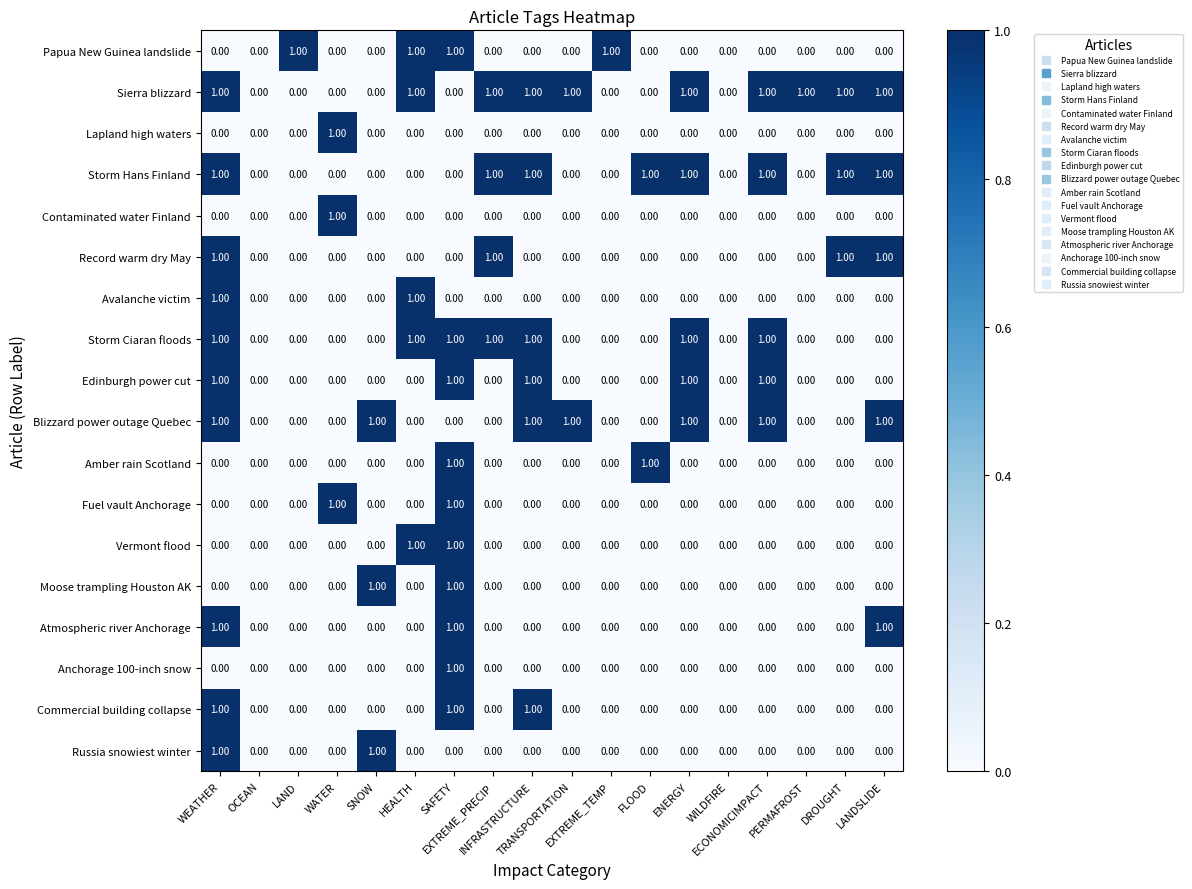

Reading right to left, list all the values displayed in this chart.

Papua New Guinea landslide: LANDSLIDE=0	DROUGHT=0	PERMAFROST=0	ECONOMICIMPACT=0	WILDFIRE=0	ENERGY=0	FLOOD=0	EXTREME_TEMP=1	TRANSPORTATION=0	INFRASTRUCTURE=0	EXTREME_PRECIP=0	SAFETY=1	HEALTH=1	SNOW=0	WATER=0	LAND=1	OCEAN=0	WEATHER=0
Sierra blizzard: LANDSLIDE=1	DROUGHT=1	PERMAFROST=1	ECONOMICIMPACT=1	WILDFIRE=0	ENERGY=1	FLOOD=0	EXTREME_TEMP=0	TRANSPORTATION=1	INFRASTRUCTURE=1	EXTREME_PRECIP=1	SAFETY=0	HEALTH=1	SNOW=0	WATER=0	LAND=0	OCEAN=0	WEATHER=1
Lapland high waters: LANDSLIDE=0	DROUGHT=0	PERMAFROST=0	ECONOMICIMPACT=0	WILDFIRE=0	ENERGY=0	FLOOD=0	EXTREME_TEMP=0	TRANSPORTATION=0	INFRASTRUCTURE=0	EXTREME_PRECIP=0	SAFETY=0	HEALTH=0	SNOW=0	WATER=1	LAND=0	OCEAN=0	WEATHER=0
Storm Hans Finland: LANDSLIDE=1	DROUGHT=1	PERMAFROST=0	ECONOMICIMPACT=1	WILDFIRE=0	ENERGY=1	FLOOD=1	EXTREME_TEMP=0	TRANSPORTATION=0	INFRASTRUCTURE=1	EXTREME_PRECIP=1	SAFETY=0	HEALTH=0	SNOW=0	WATER=0	LAND=0	OCEAN=0	WEATHER=1
Contaminated water Finland: LANDSLIDE=0	DROUGHT=0	PERMAFROST=0	ECONOMICIMPACT=0	WILDFIRE=0	ENERGY=0	FLOOD=0	EXTREME_TEMP=0	TRANSPORTATION=0	INFRASTRUCTURE=0	EXTREME_PRECIP=0	SAFETY=0	HEALTH=0	SNOW=0	WATER=1	LAND=0	OCEAN=0	WEATHER=0
Record warm dry May: LANDSLIDE=1	DROUGHT=1	PERMAFROST=0	ECONOMICIMPACT=0	WILDFIRE=0	ENERGY=0	FLOOD=0	EXTREME_TEMP=0	TRANSPORTATION=0	INFRASTRUCTURE=0	EXTREME_PRECIP=1	SAFETY=0	HEALTH=0	SNOW=0	WATER=0	LAND=0	OCEAN=0	WEATHER=1
Avalanche victim: LANDSLIDE=0	DROUGHT=0	PERMAFROST=0	ECONOMICIMPACT=0	WILDFIRE=0	ENERGY=0	FLOOD=0	EXTREME_TEMP=0	TRANSPORTATION=0	INFRASTRUCTURE=0	EXTREME_PRECIP=0	SAFETY=0	HEALTH=1	SNOW=0	WATER=0	LAND=0	OCEAN=0	WEATHER=1
Storm Ciaran floods: LANDSLIDE=0	DROUGHT=0	PERMAFROST=0	ECONOMICIMPACT=1	WILDFIRE=0	ENERGY=1	FLOOD=0	EXTREME_TEMP=0	TRANSPORTATION=0	INFRASTRUCTURE=1	EXTREME_PRECIP=1	SAFETY=1	HEALTH=1	SNOW=0	WATER=0	LAND=0	OCEAN=0	WEATHER=1
Edinburgh power cut: LANDSLIDE=0	DROUGHT=0	PERMAFROST=0	ECONOMICIMPACT=1	WILDFIRE=0	ENERGY=1	FLOOD=0	EXTREME_TEMP=0	TRANSPORTATION=0	INFRASTRUCTURE=1	EXTREME_PRECIP=0	SAFETY=1	HEALTH=0	SNOW=0	WATER=0	LAND=0	OCEAN=0	WEATHER=1
Blizzard power outage Quebec: LANDSLIDE=1	DROUGHT=0	PERMAFROST=0	ECONOMICIMPACT=1	WILDFIRE=0	ENERGY=1	FLOOD=0	EXTREME_TEMP=0	TRANSPORTATION=1	INFRASTRUCTURE=1	EXTREME_PRECIP=0	SAFETY=0	HEALTH=0	SNOW=1	WATER=0	LAND=0	OCEAN=0	WEATHER=1
Amber rain Scotland: LANDSLIDE=0	DROUGHT=0	PERMAFROST=0	ECONOMICIMPACT=0	WILDFIRE=0	ENERGY=0	FLOOD=1	EXTREME_TEMP=0	TRANSPORTATION=0	INFRASTRUCTURE=0	EXTREME_PRECIP=0	SAFETY=1	HEALTH=0	SNOW=0	WATER=0	LAND=0	OCEAN=0	WEATHER=0
Fuel vault Anchorage: LANDSLIDE=0	DROUGHT=0	PERMAFROST=0	ECONOMICIMPACT=0	WILDFIRE=0	ENERGY=0	FLOOD=0	EXTREME_TEMP=0	TRANSPORTATION=0	INFRASTRUCTURE=0	EXTREME_PRECIP=0	SAFETY=1	HEALTH=0	SNOW=0	WATER=1	LAND=0	OCEAN=0	WEATHER=0
Vermont flood: LANDSLIDE=0	DROUGHT=0	PERMAFROST=0	ECONOMICIMPACT=0	WILDFIRE=0	ENERGY=0	FLOOD=0	EXTREME_TEMP=0	TRANSPORTATION=0	INFRASTRUCTURE=0	EXTREME_PRECIP=0	SAFETY=1	HEALTH=1	SNOW=0	WATER=0	LAND=0	OCEAN=0	WEATHER=0
Moose trampling Houston AK: LANDSLIDE=0	DROUGHT=0	PERMAFROST=0	ECONOMICIMPACT=0	WILDFIRE=0	ENERGY=0	FLOOD=0	EXTREME_TEMP=0	TRANSPORTATION=0	INFRASTRUCTURE=0	EXTREME_PRECIP=0	SAFETY=1	HEALTH=0	SNOW=1	WATER=0	LAND=0	OCEAN=0	WEATHER=0
Atmospheric river Anchorage: LANDSLIDE=1	DROUGHT=0	PERMAFROST=0	ECONOMICIMPACT=0	WILDFIRE=0	ENERGY=0	FLOOD=0	EXTREME_TEMP=0	TRANSPORTATION=0	INFRASTRUCTURE=0	EXTREME_PRECIP=0	SAFETY=1	HEALTH=0	SNOW=0	WATER=0	LAND=0	OCEAN=0	WEATHER=1
Anchorage 100-inch snow: LANDSLIDE=0	DROUGHT=0	PERMAFROST=0	ECONOMICIMPACT=0	WILDFIRE=0	ENERGY=0	FLOOD=0	EXTREME_TEMP=0	TRANSPORTATION=0	INFRASTRUCTURE=0	EXTREME_PRECIP=0	SAFETY=1	HEALTH=0	SNOW=0	WATER=0	LAND=0	OCEAN=0	WEATHER=0
Commercial building collapse: LANDSLIDE=0	DROUGHT=0	PERMAFROST=0	ECONOMICIMPACT=0	WILDFIRE=0	ENERGY=0	FLOOD=0	EXTREME_TEMP=0	TRANSPORTATION=0	INFRASTRUCTURE=1	EXTREME_PRECIP=0	SAFETY=1	HEALTH=0	SNOW=0	WATER=0	LAND=0	OCEAN=0	WEATHER=1
Russia snowiest winter: LANDSLIDE=0	DROUGHT=0	PERMAFROST=0	ECONOMICIMPACT=0	WILDFIRE=0	ENERGY=0	FLOOD=0	EXTREME_TEMP=0	TRANSPORTATION=0	INFRASTRUCTURE=0	EXTREME_PRECIP=0	SAFETY=0	HEALTH=0	SNOW=1	WATER=0	LAND=0	OCEAN=0	WEATHER=1